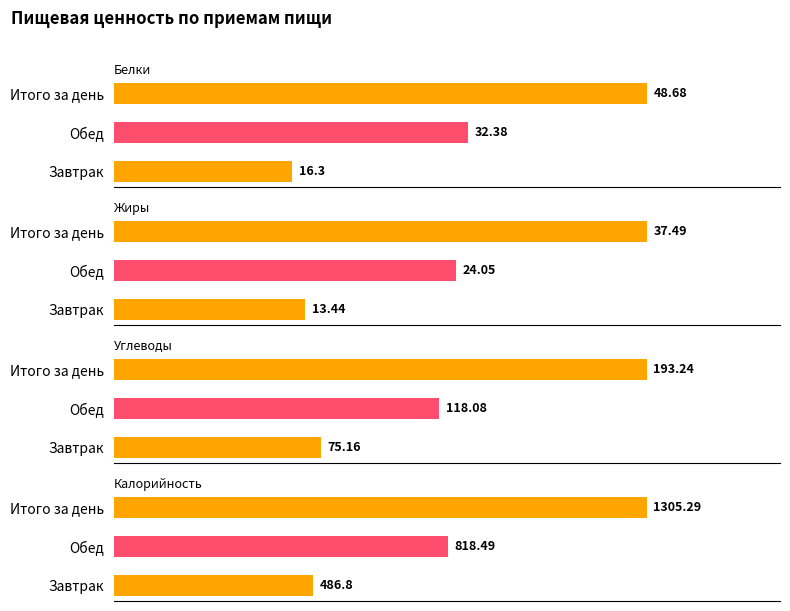

Which series has the largest range (max minus min)?

Калорийность